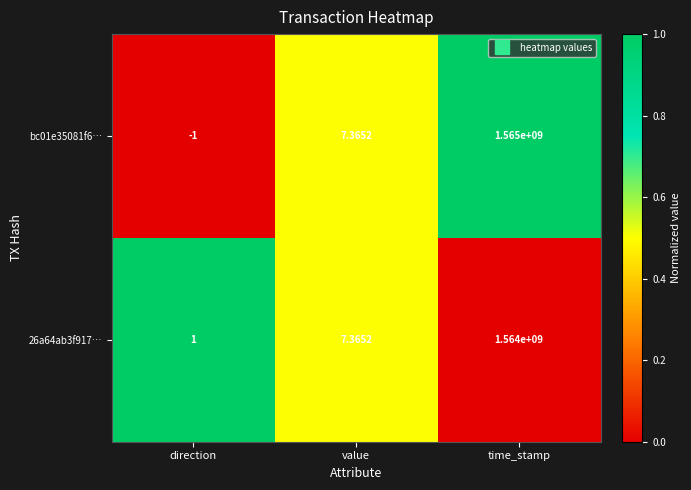

Rank the categories by bc01e35081f6… value from lowest to highest.

direction, value, time_stamp